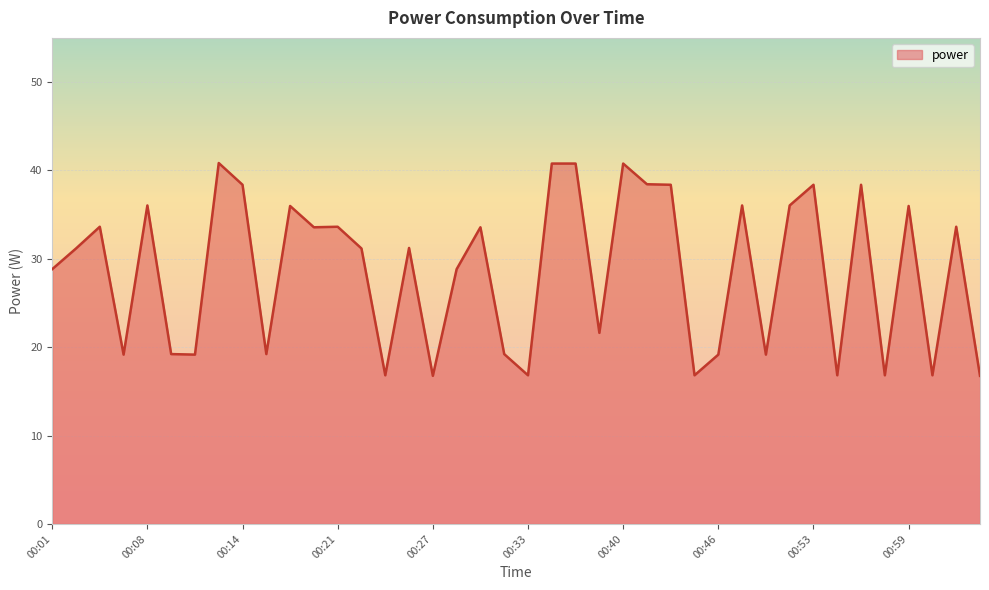

What is the difference between the second highest and minimum values?

24.0